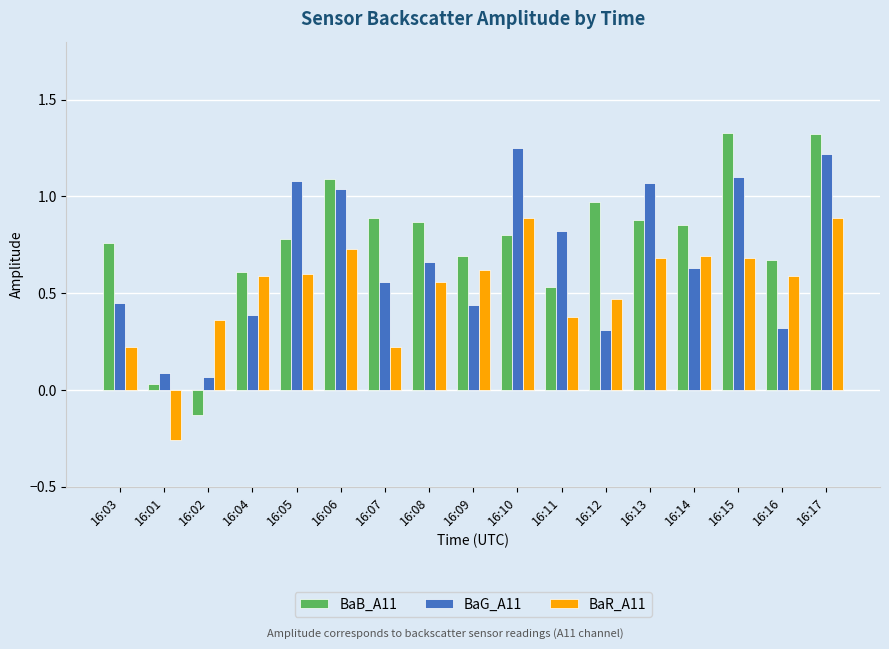

At which label is BaG_A11 closest to 0?

16:02